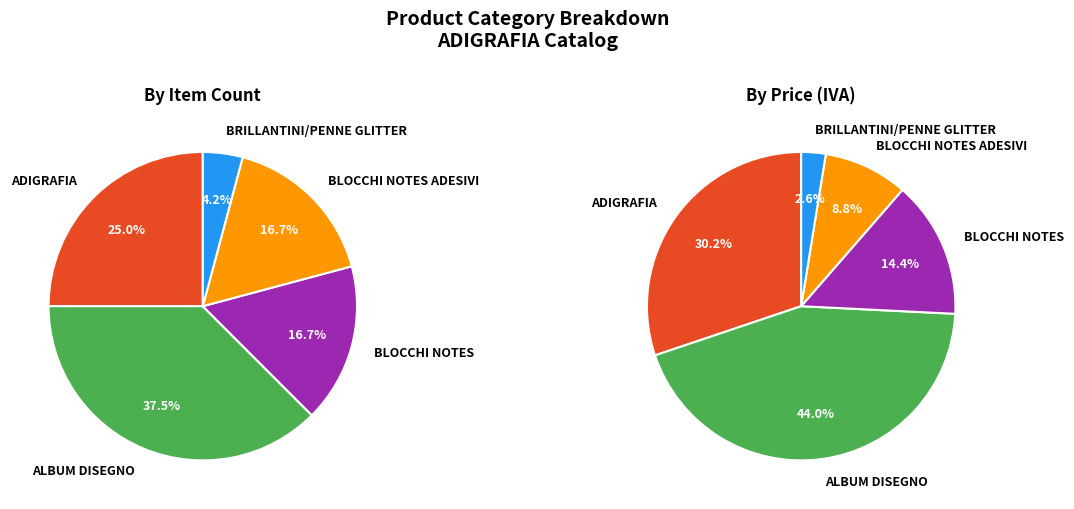

To the nearest percent, what is the difference between the ADIGRAFIA and ALBUM DISEGNO slice percentages?

12%